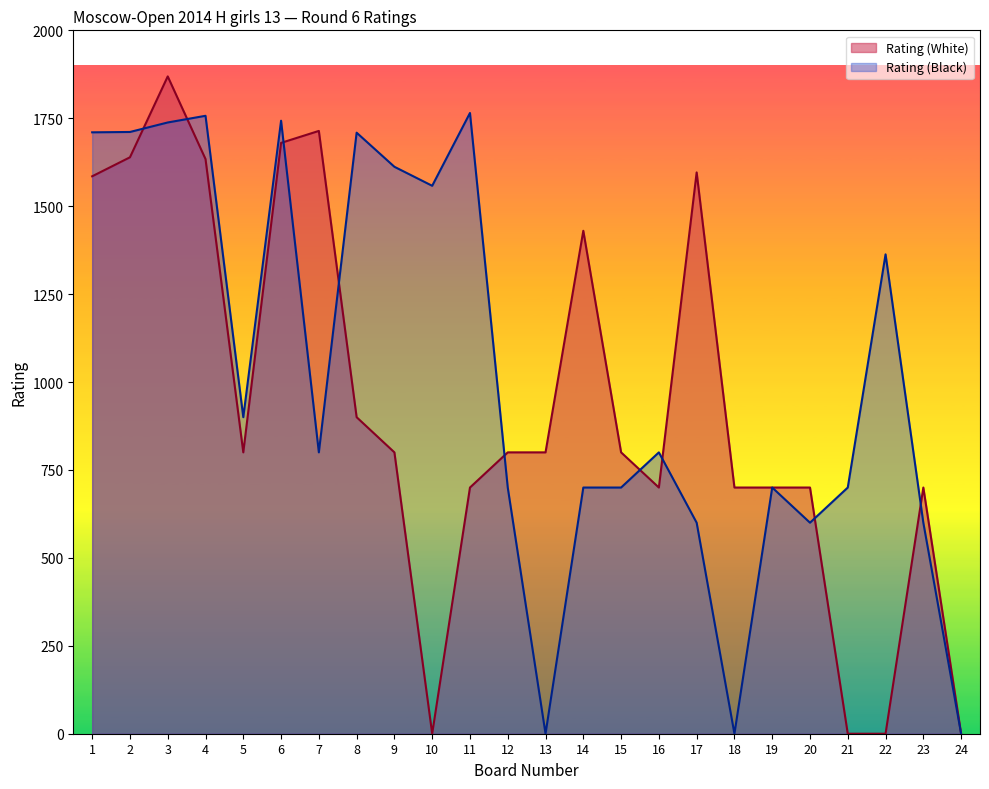

What is the value of the Rating (Black) point at the 8th from the left?

1709